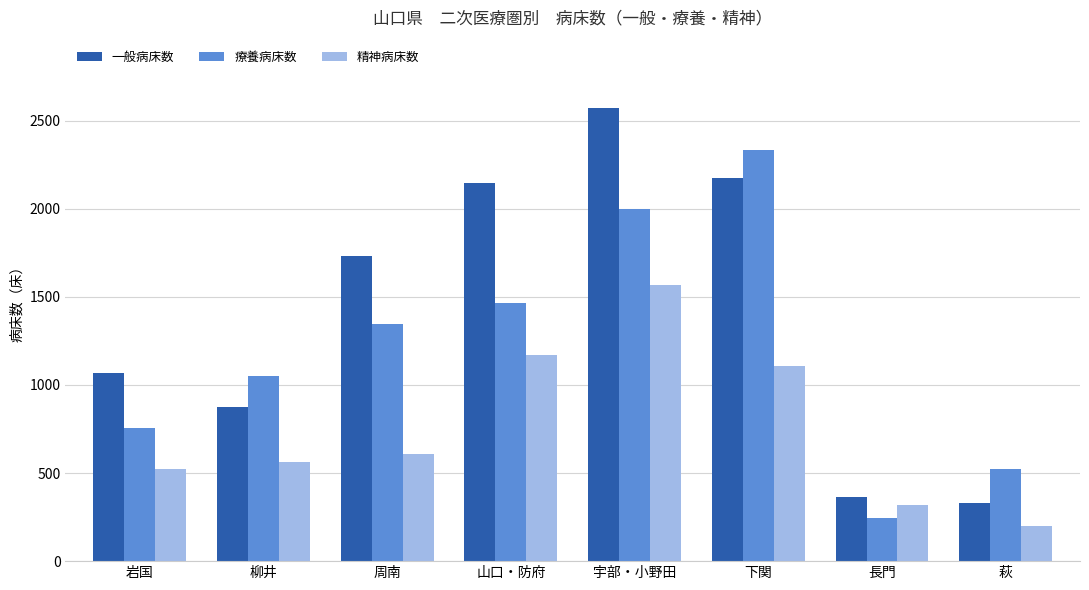

Rank the series at 山口・防府 from highest to lowest value.

一般病床数, 療養病床数, 精神病床数